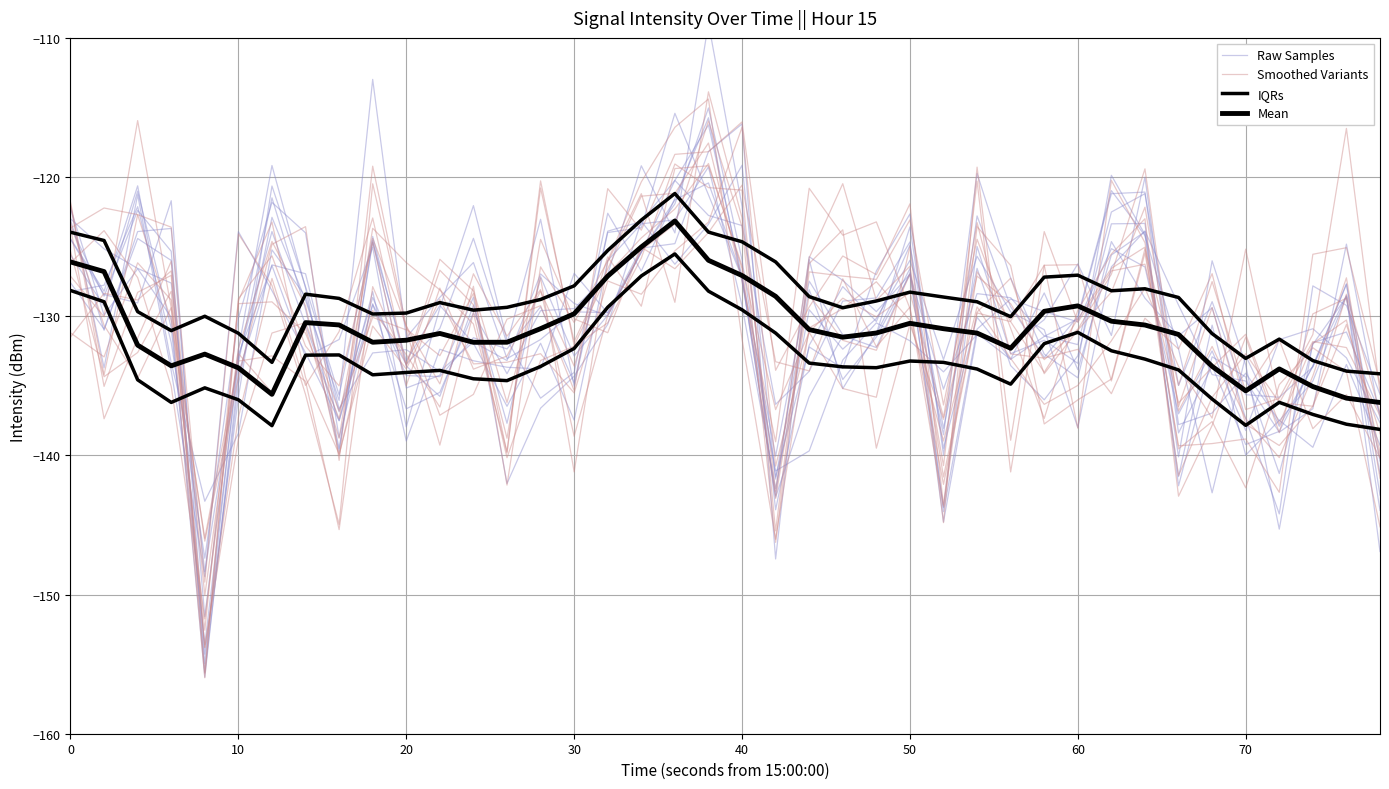

How many intersections are there between Raw Samples and Smoothed Variants?

14